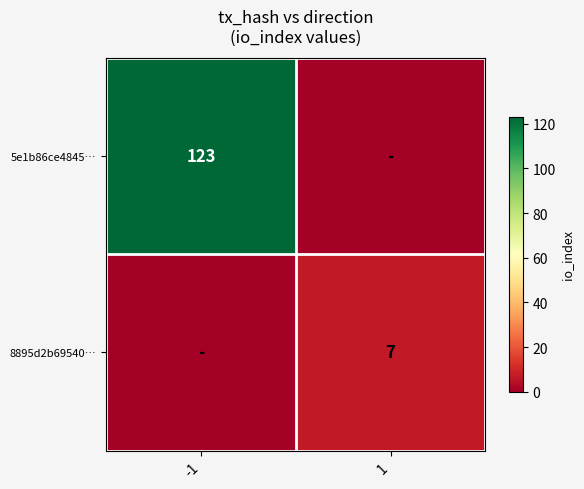

True or false: 8895d2b69540… has a value of 11 at 1.

False